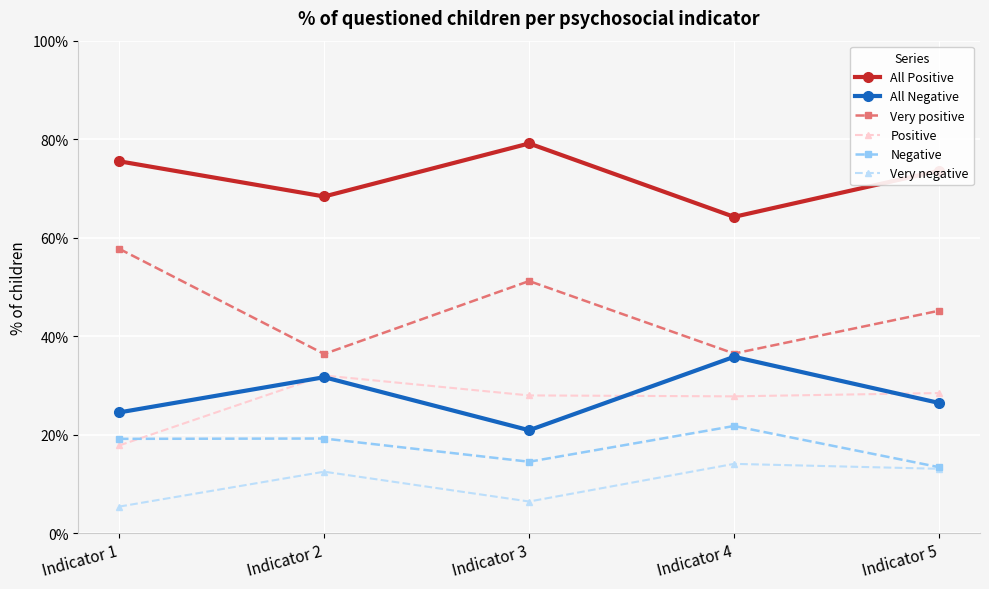

What is the maximum value shown in the chart?

79.1